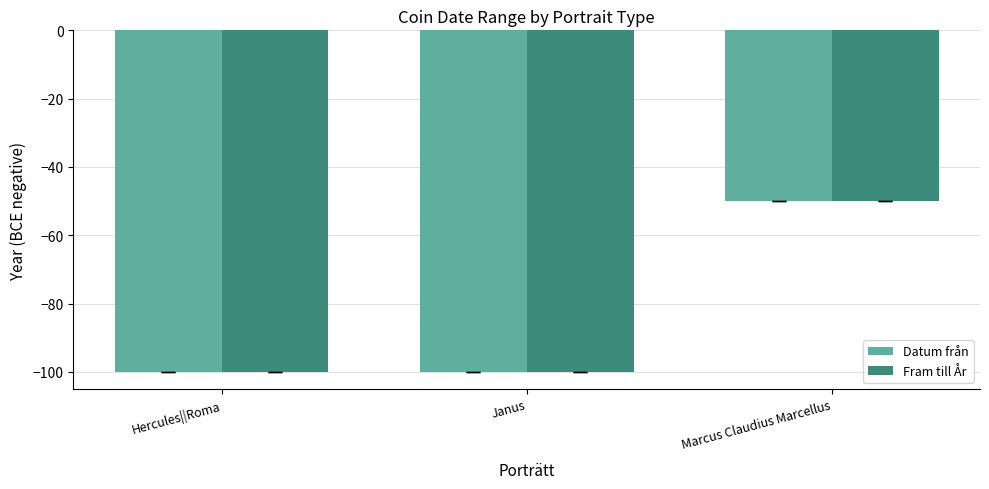

Read the Datum från value at Hercules||Roma.

-100